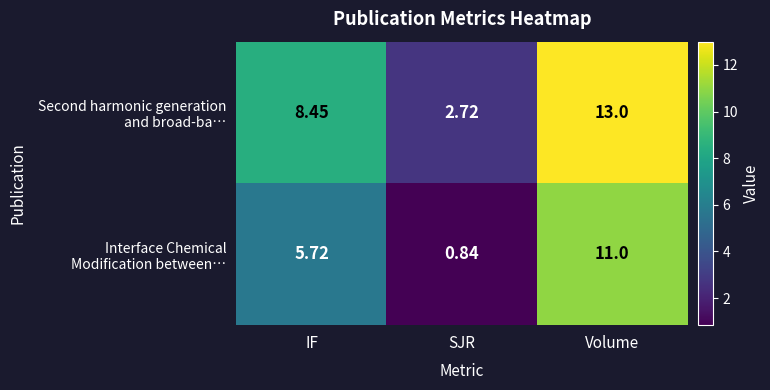

At which category does the chart reach its peak across all series?

Volume